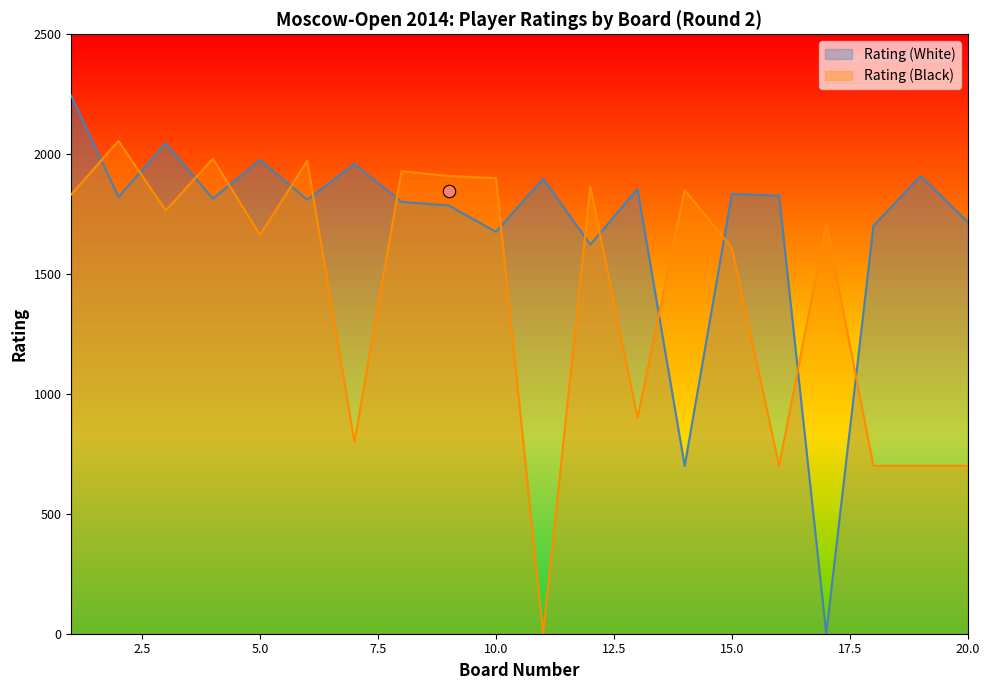

At how many categories does at least one series exceed 2210?

1